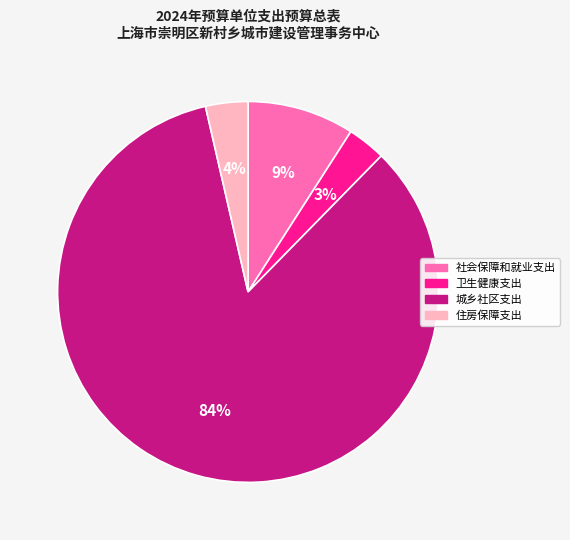

How many segments does this pie chart have?

4